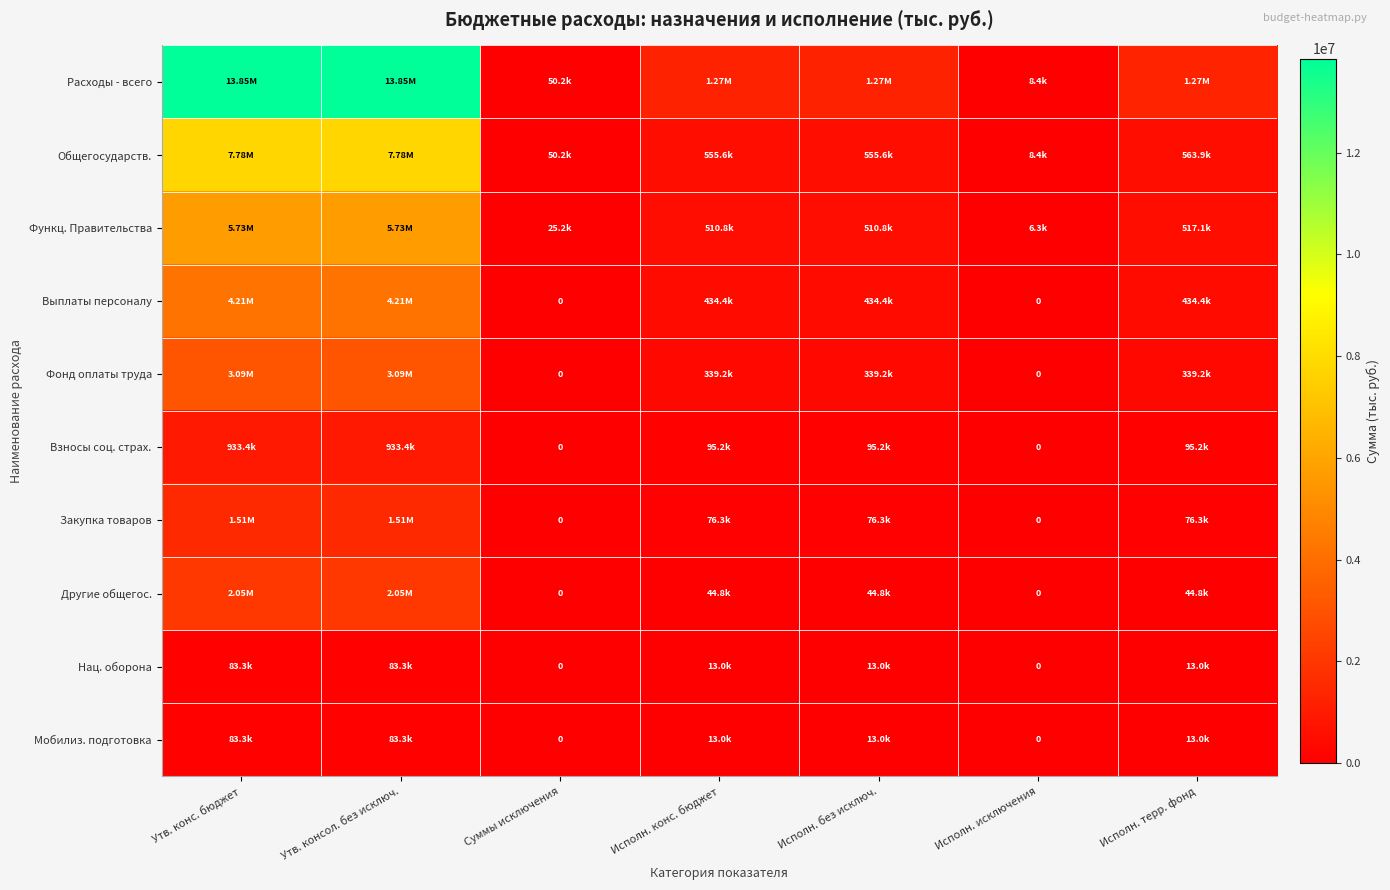

The Расходы - всего series shows 13847268.7 at Утв. конс. бюджет. True or false?

True